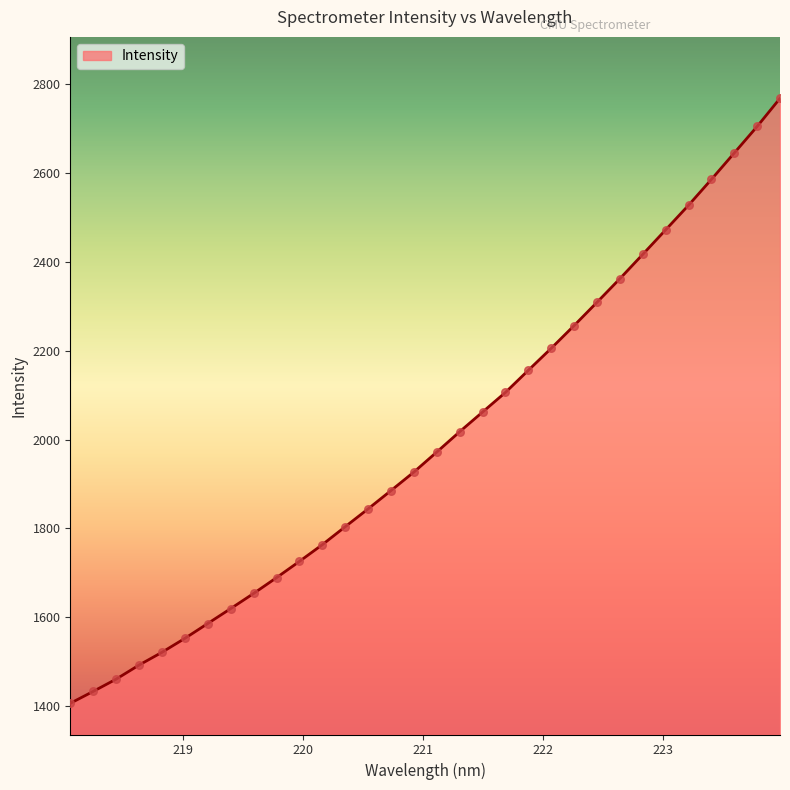

What is the difference between the maximum and minimum values?

1363.1